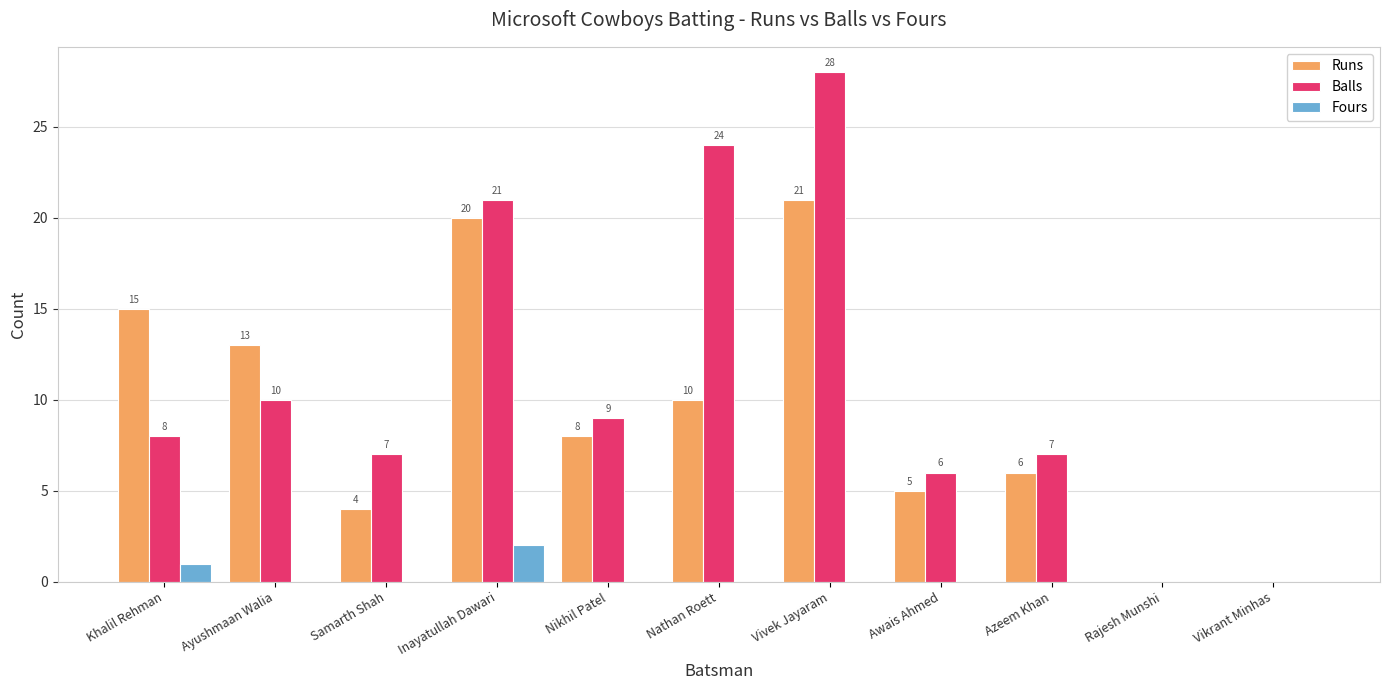

Which series has the largest total across all categories?

Balls